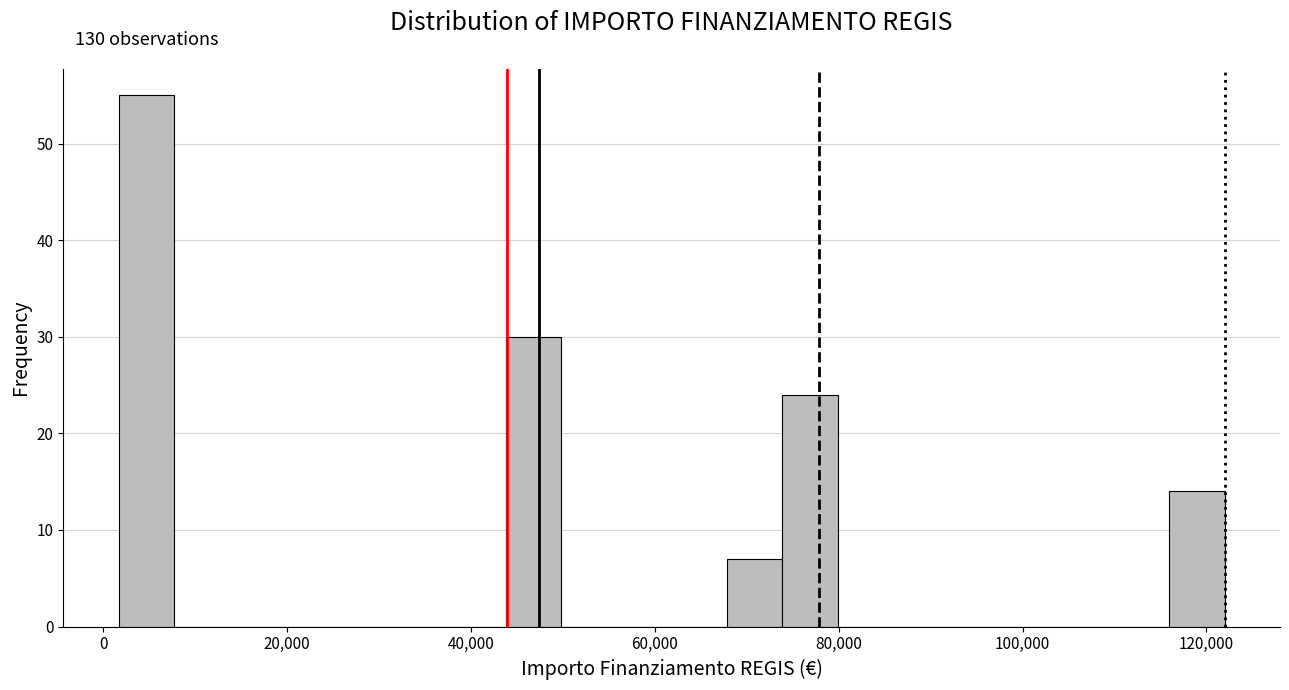

Read against the x-axis, roughly where is the centre of the tallest bar?

4000